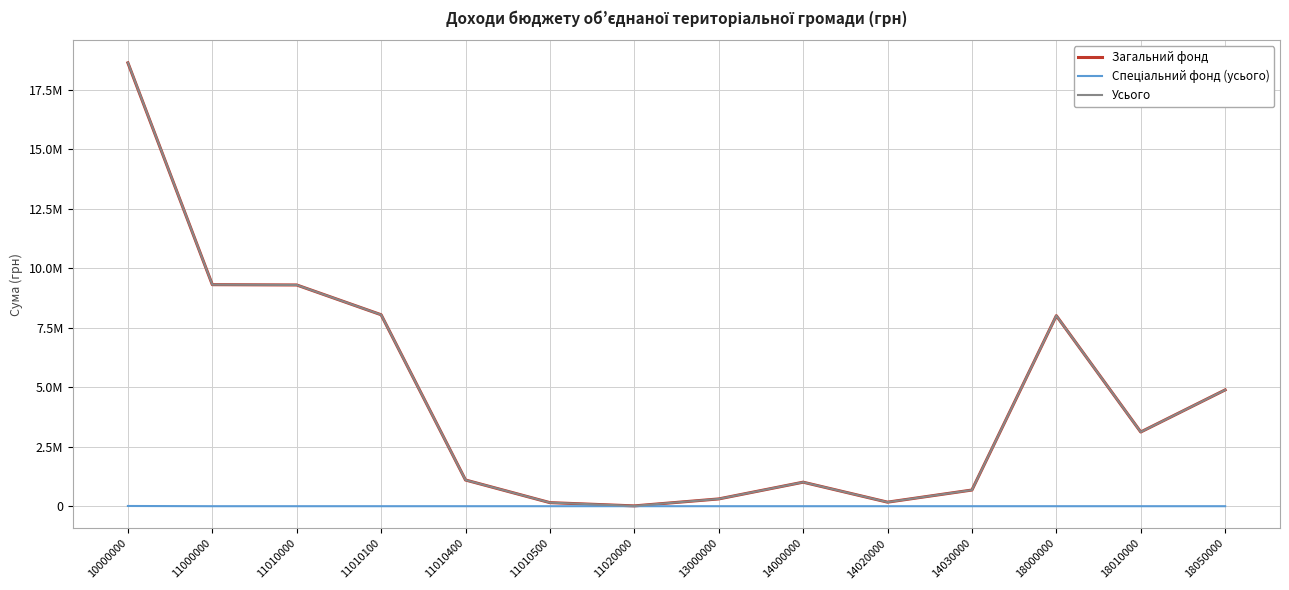

What is the sum of all Усього values?

64765960